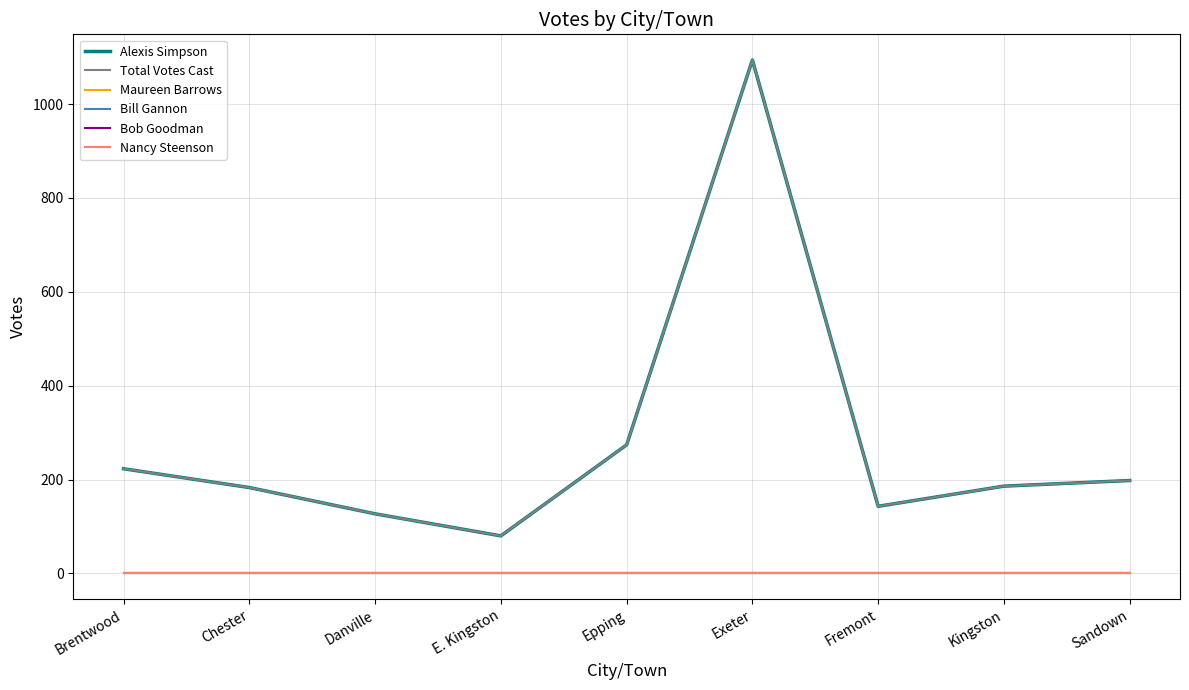

Where is Alexis Simpson nearest to the value 587?

Epping